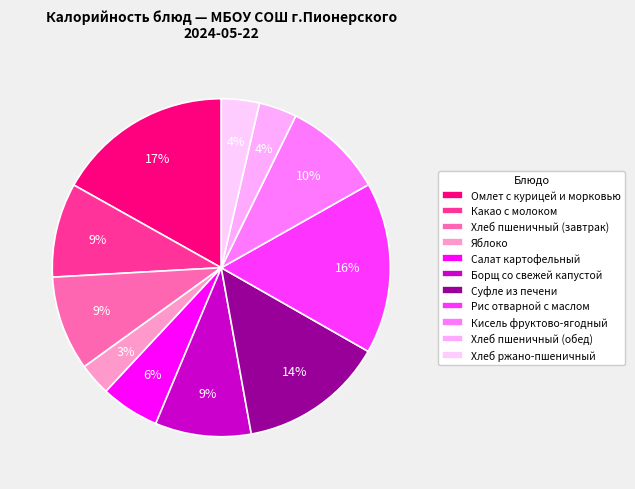

Which has a higher value, Хлеб пшеничный (завтрак) or Салат картофельный?

Хлеб пшеничный (завтрак)